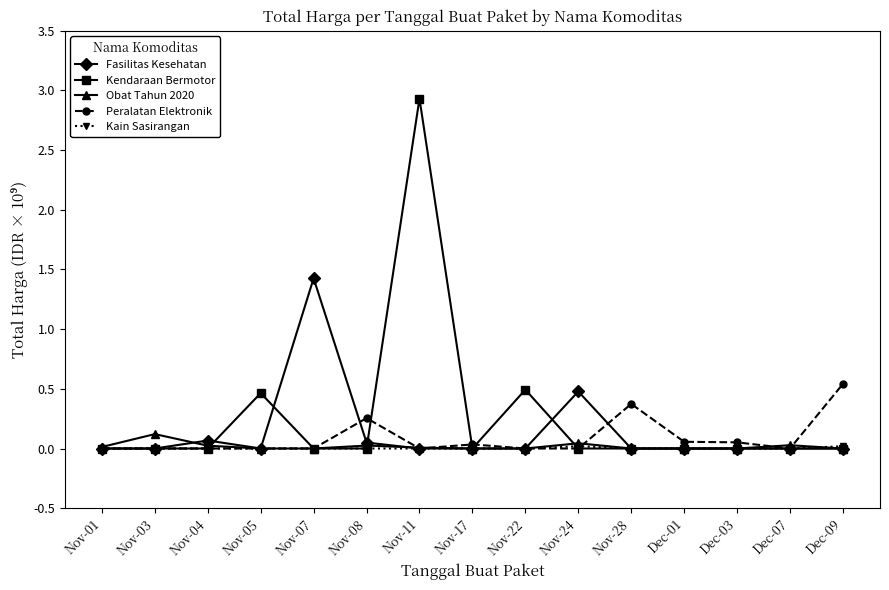

At which label does Fasilitas Kesehatan reach its peak?

Nov-07